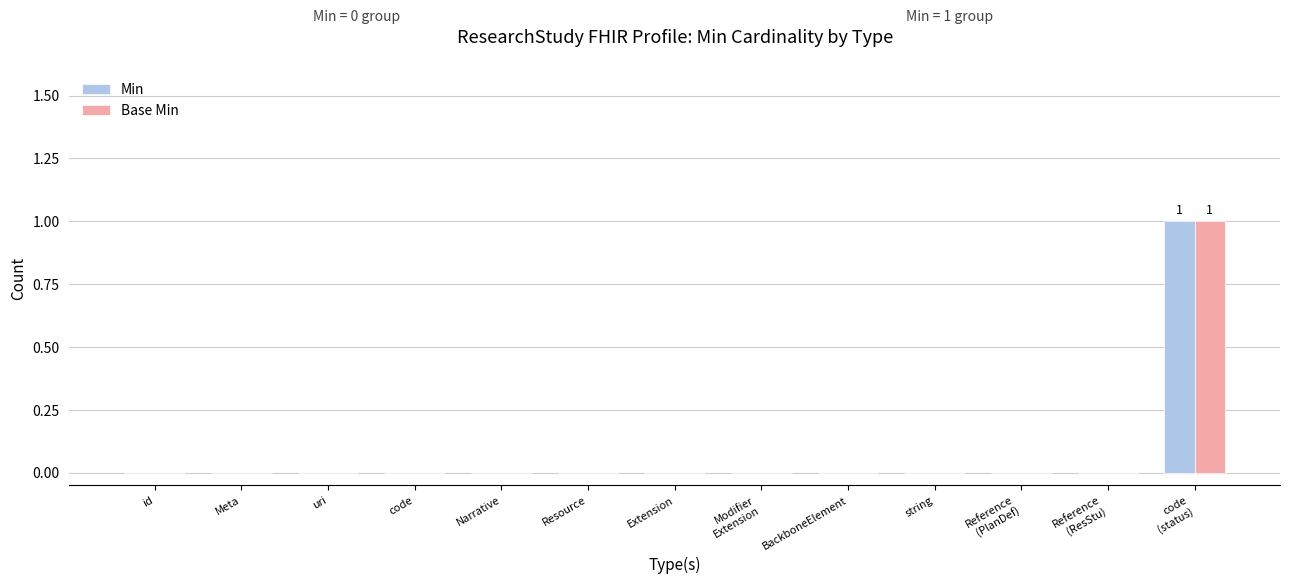

Count the Min values in the range 0 to 1.

13